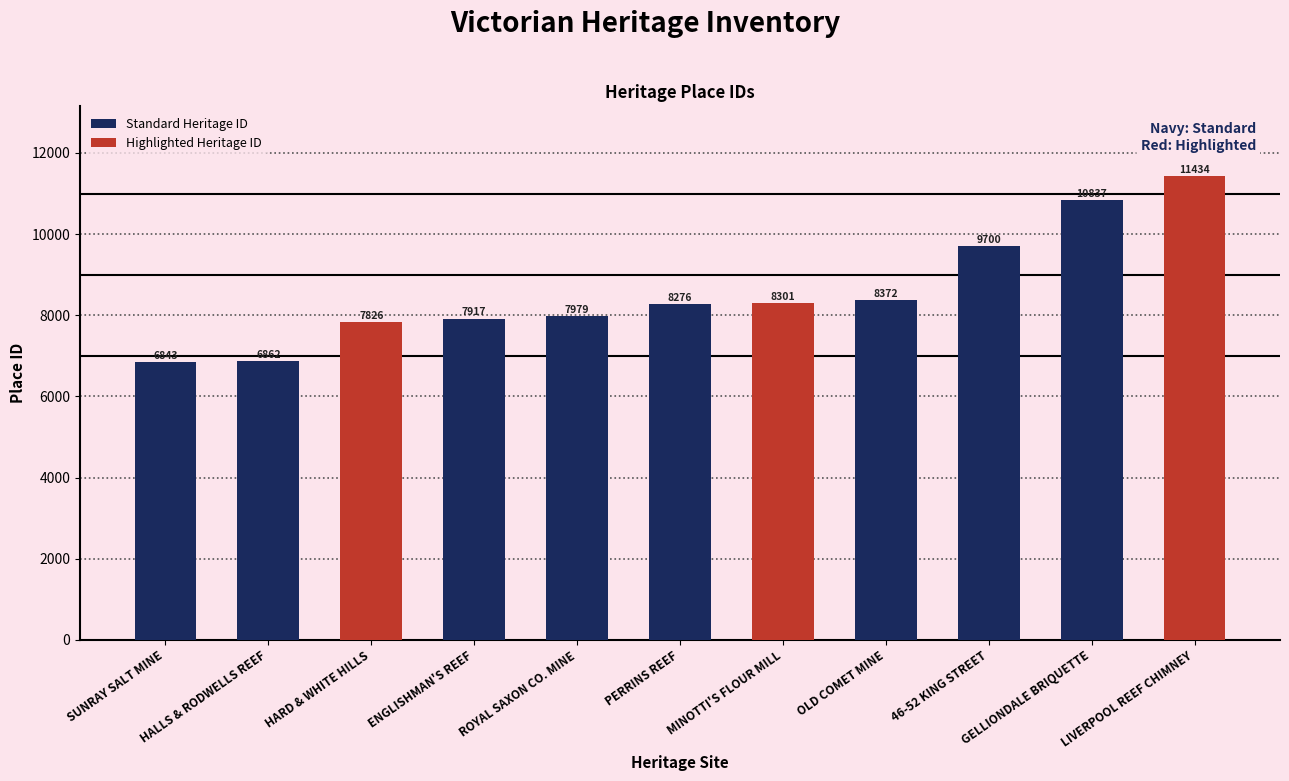

What position from the left is SUNRAY SALT MINE?

1